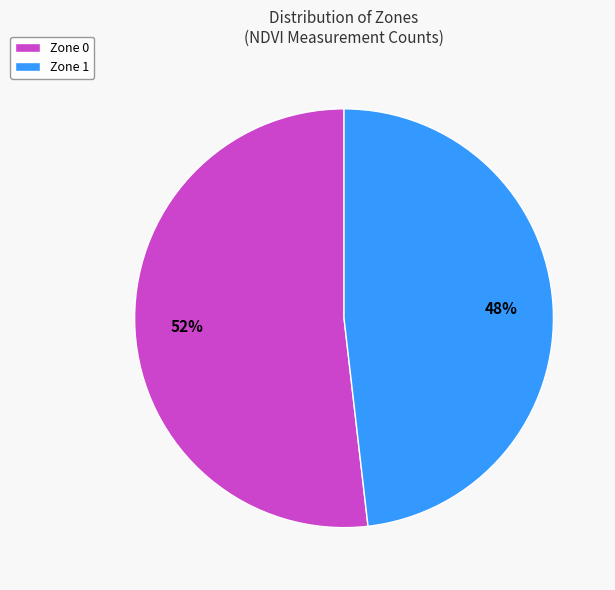

Combined, do Zone 1 and Zone 0 account for over 50%?

Yes